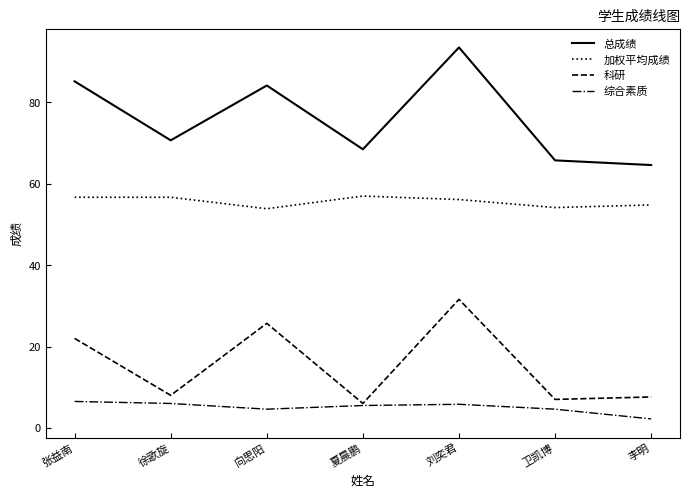

Between 夏晨鹏 and 刘奕君, which series saw the biggest shift?

科研